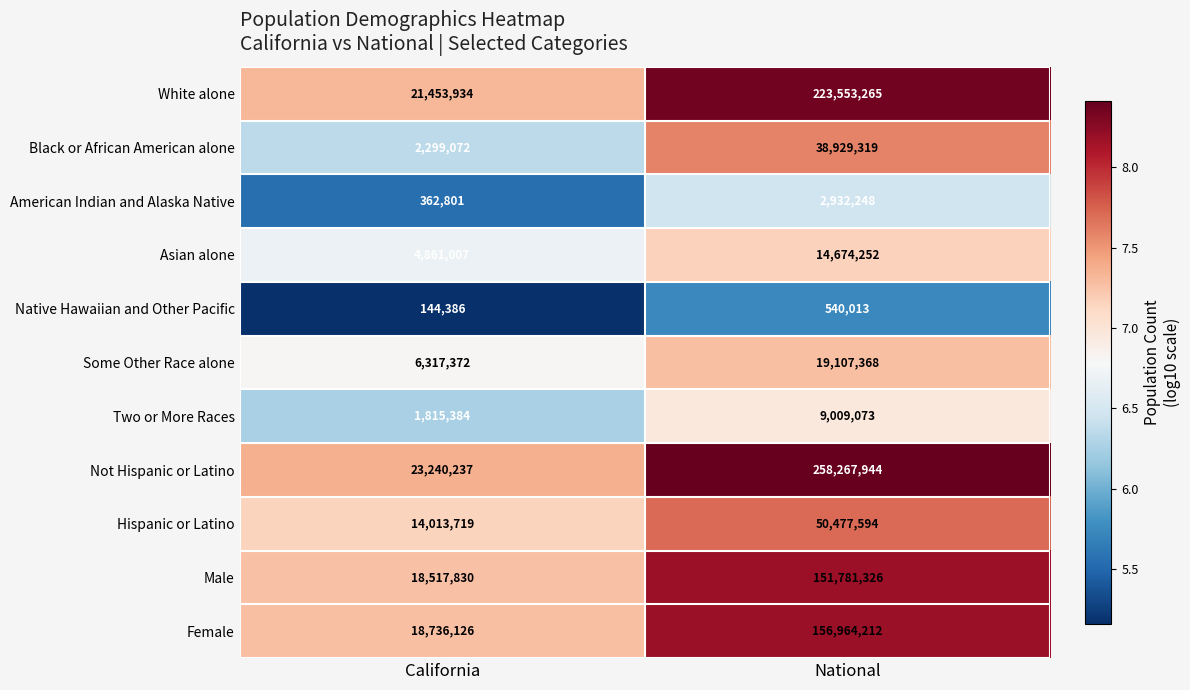

What is the spread (max minus min) of values at National?

257727931